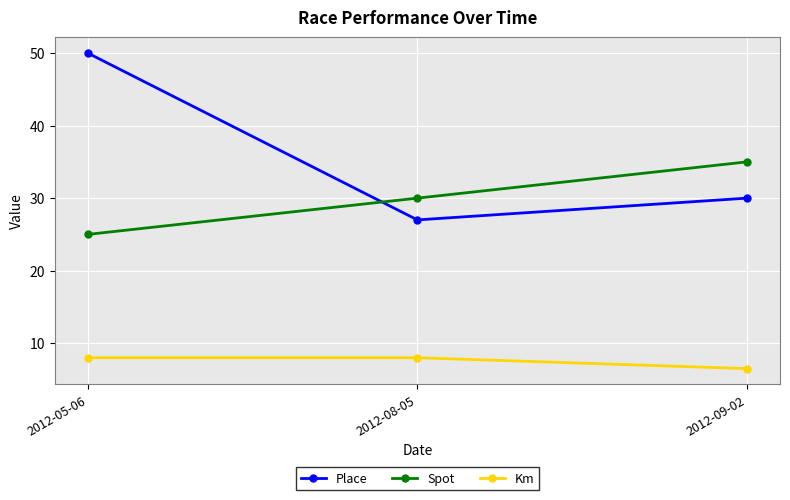

What is the total value across all series at 2012-08-05?

65.0